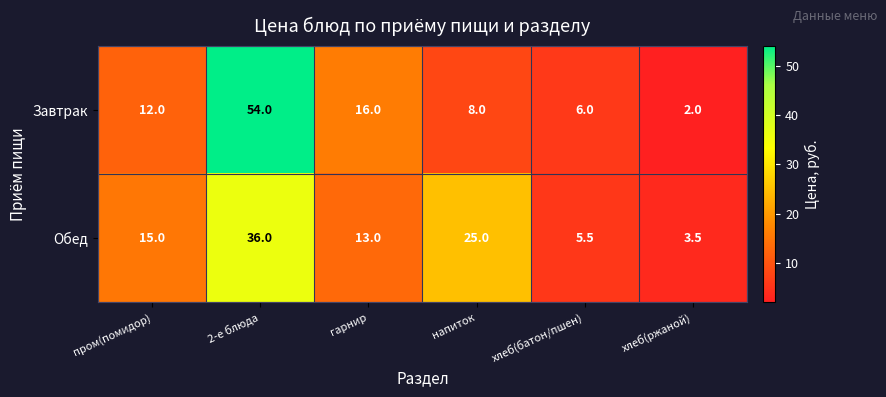

At which category does the chart reach its minimum across all series?

хлеб(ржаной)